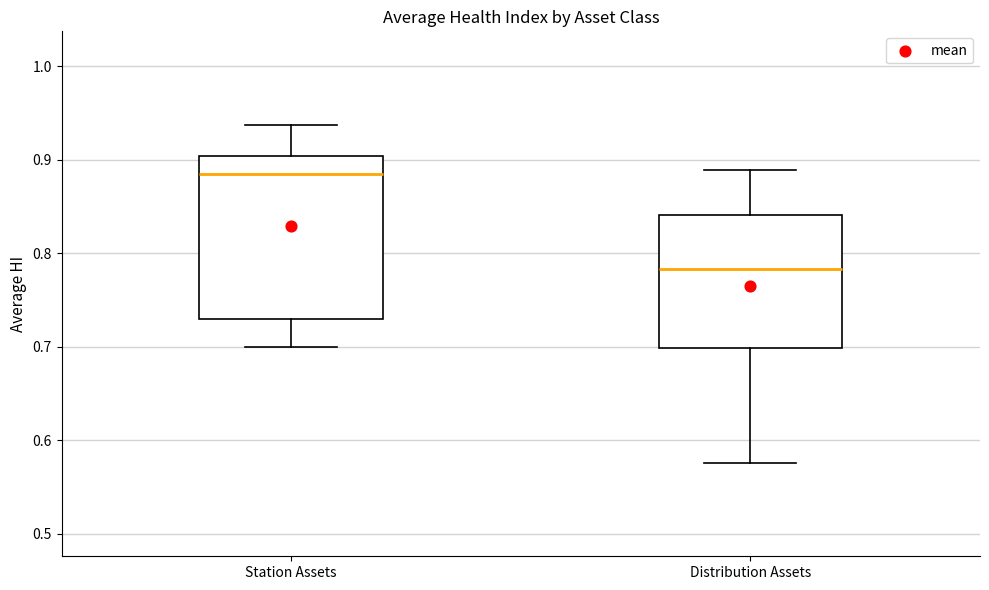

Reading left to right, read every box against the y-axis: the position of its median line, the range the box covers, and the ends of its whiskers. The values are not printed on the chart, so give them approximately, as read against the axis.

Station Assets: median 0.89, box 0.73 to 0.90, whiskers 0.70 to 0.94
Distribution Assets: median 0.78, box 0.70 to 0.84, whiskers 0.58 to 0.89